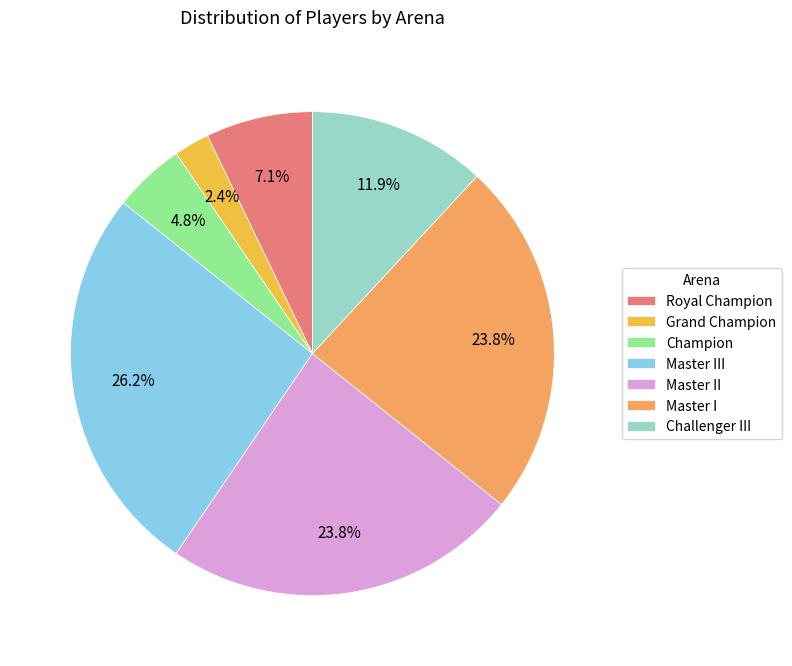

Does Master II represent more than half of the total?

No